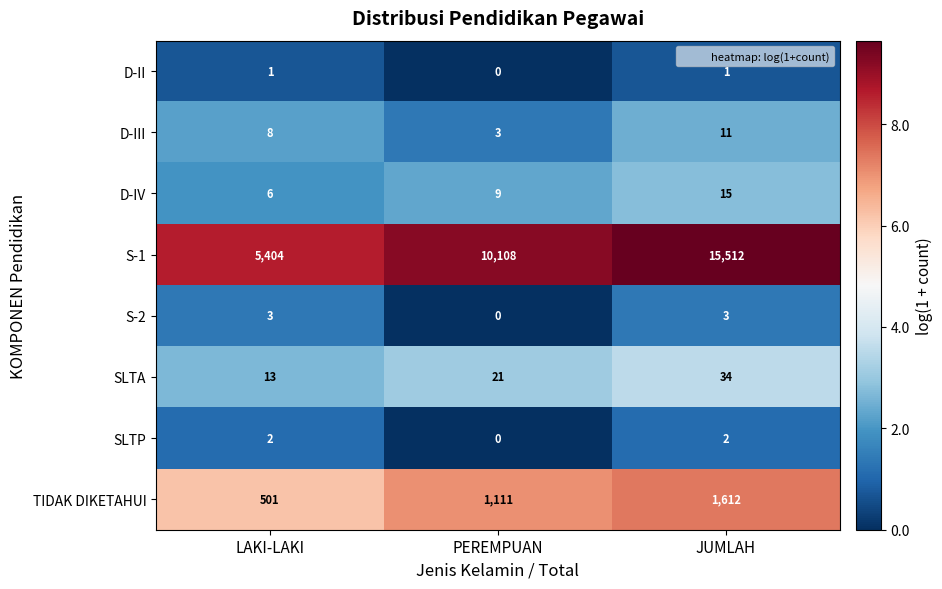

What is the total value across all series at LAKI-LAKI?

5938